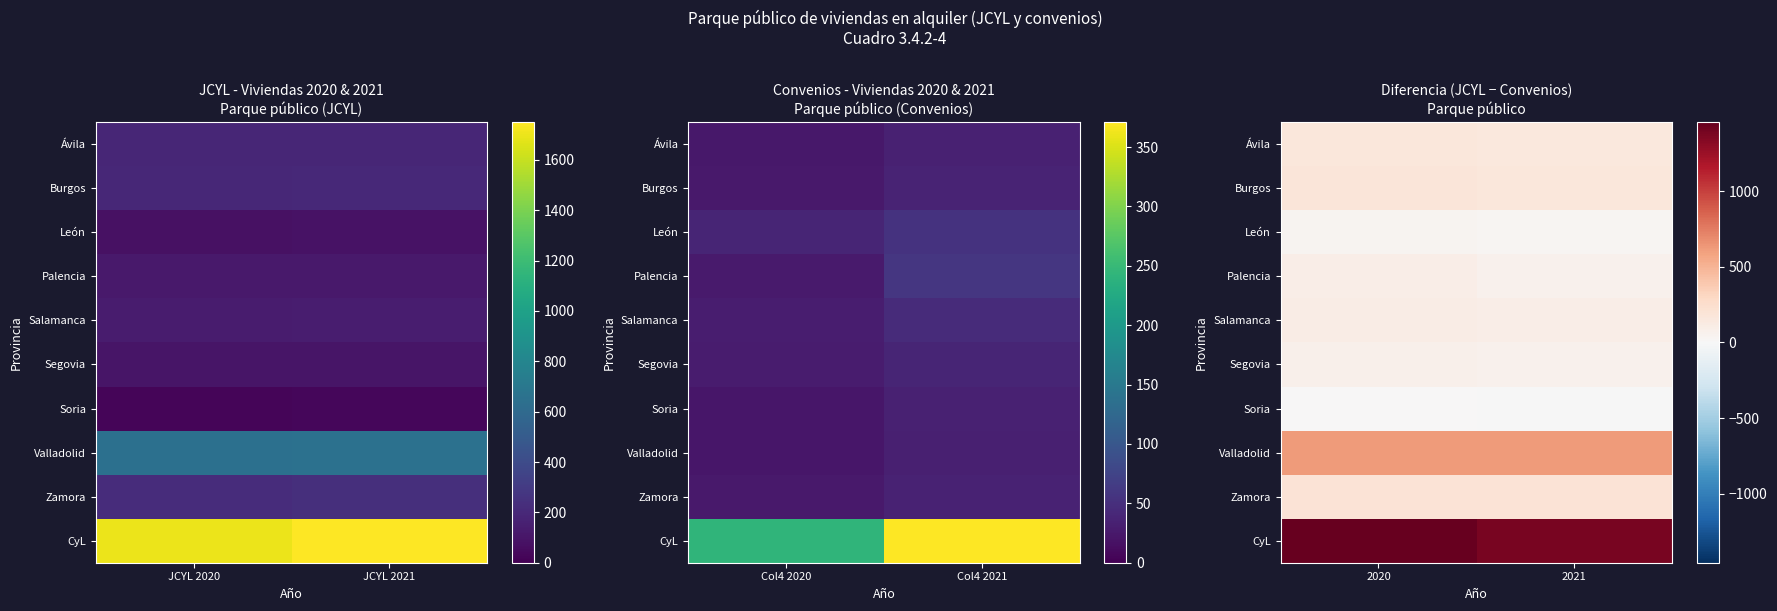

Which series changed the most between 2020 and 2021?

CyL